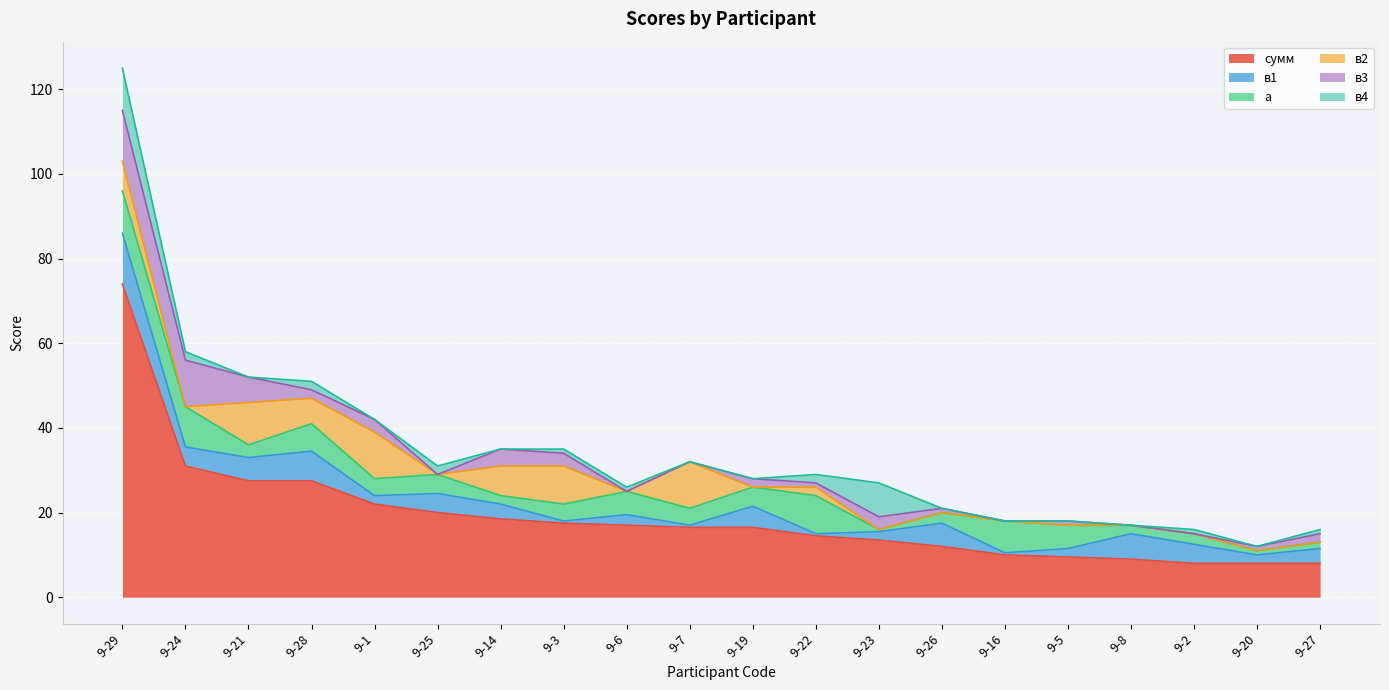

True or false: в2 and в4 intersect in this chart.

True